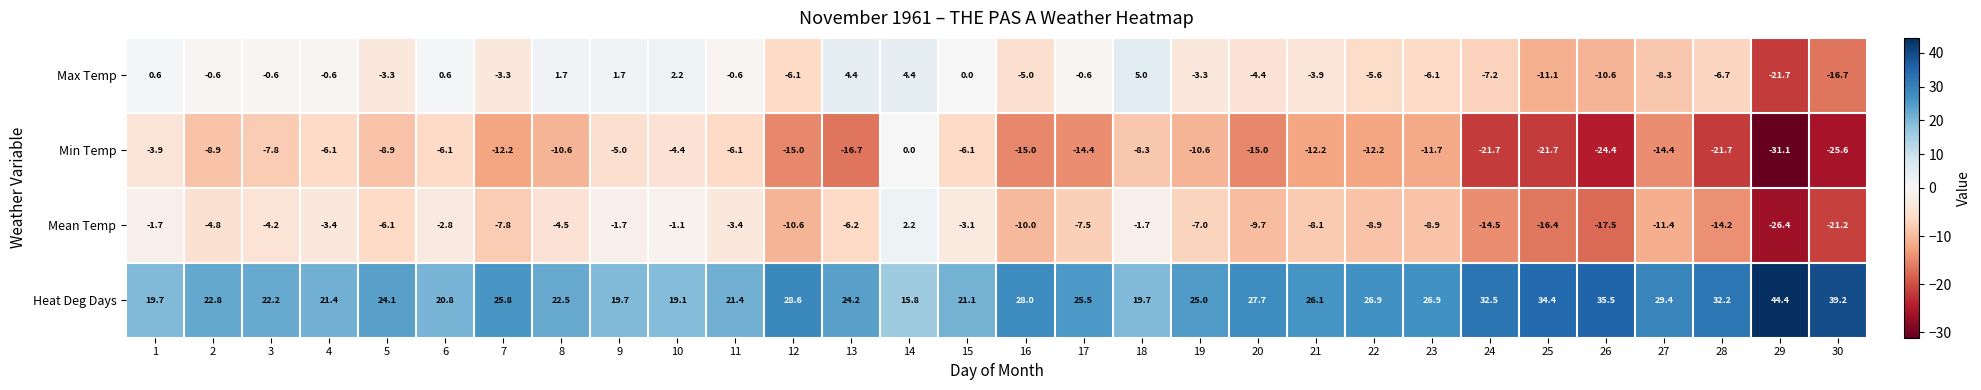

Which series changed the most between 11 and 16?

Min Temp